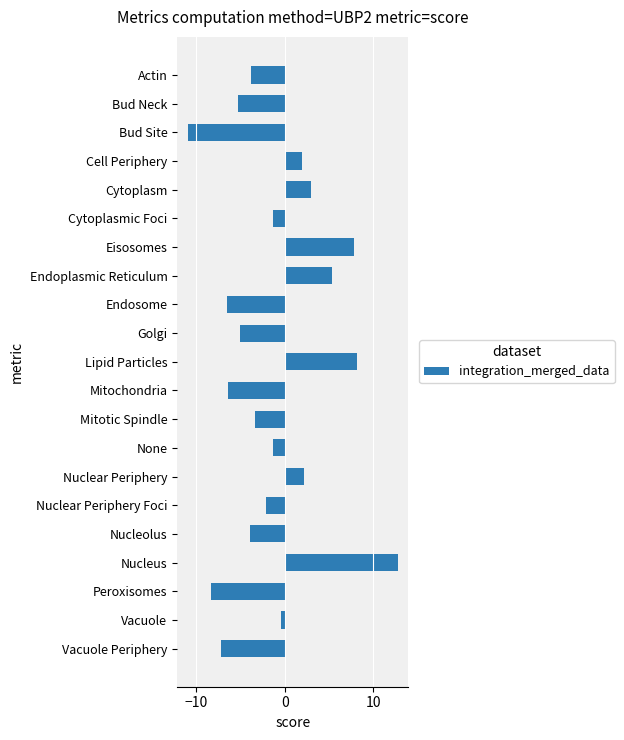

What is the difference between the maximum and second lowest values?

21.1